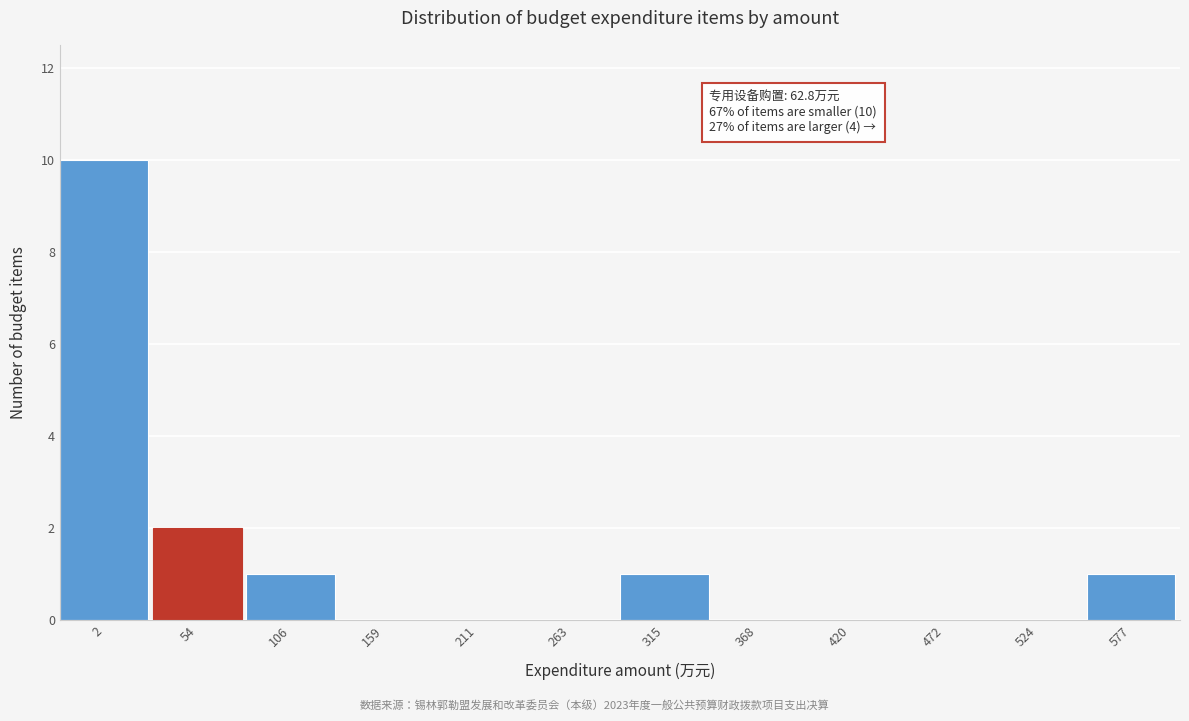

Reading left to right, extract all data points from this chart.

2=10	54=2	106=1	159=0	211=0	263=0	315=1	368=0	420=0	472=0	524=0	577=1